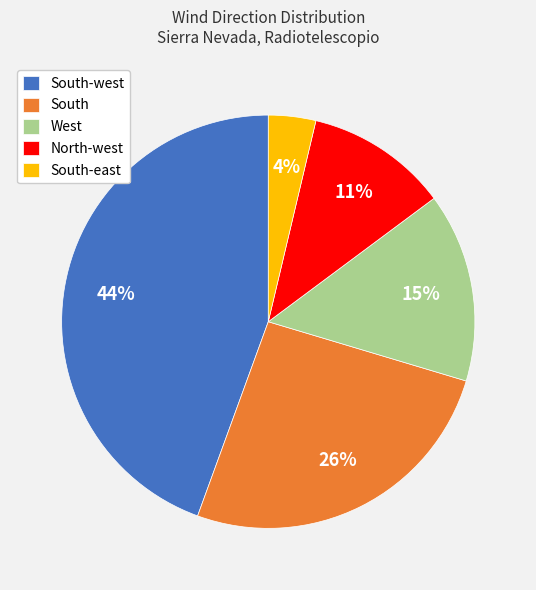

Does any single category account for the majority?

No